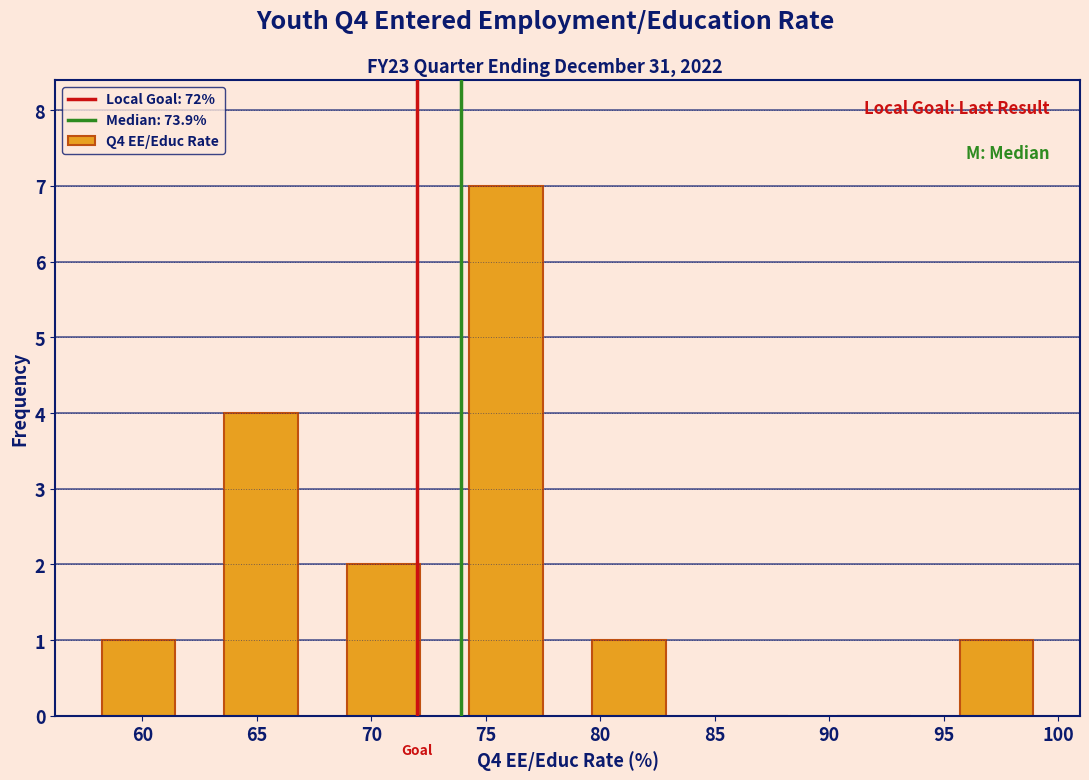

How tall is the bar that spans 94.5 to 100.0 on the x-axis? Neither the bar edges nor the heights are printed on the chart, so give them approximately, as read against the axes.

1